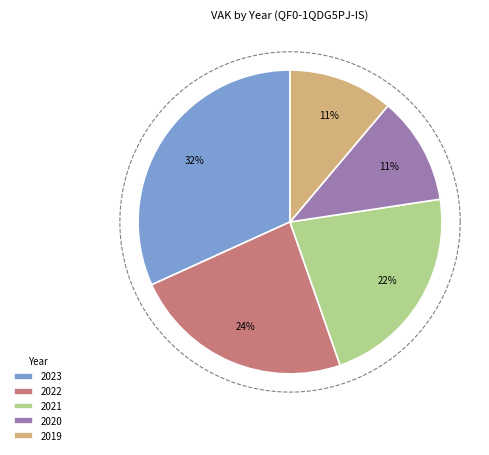

Which slice is the largest?

2023